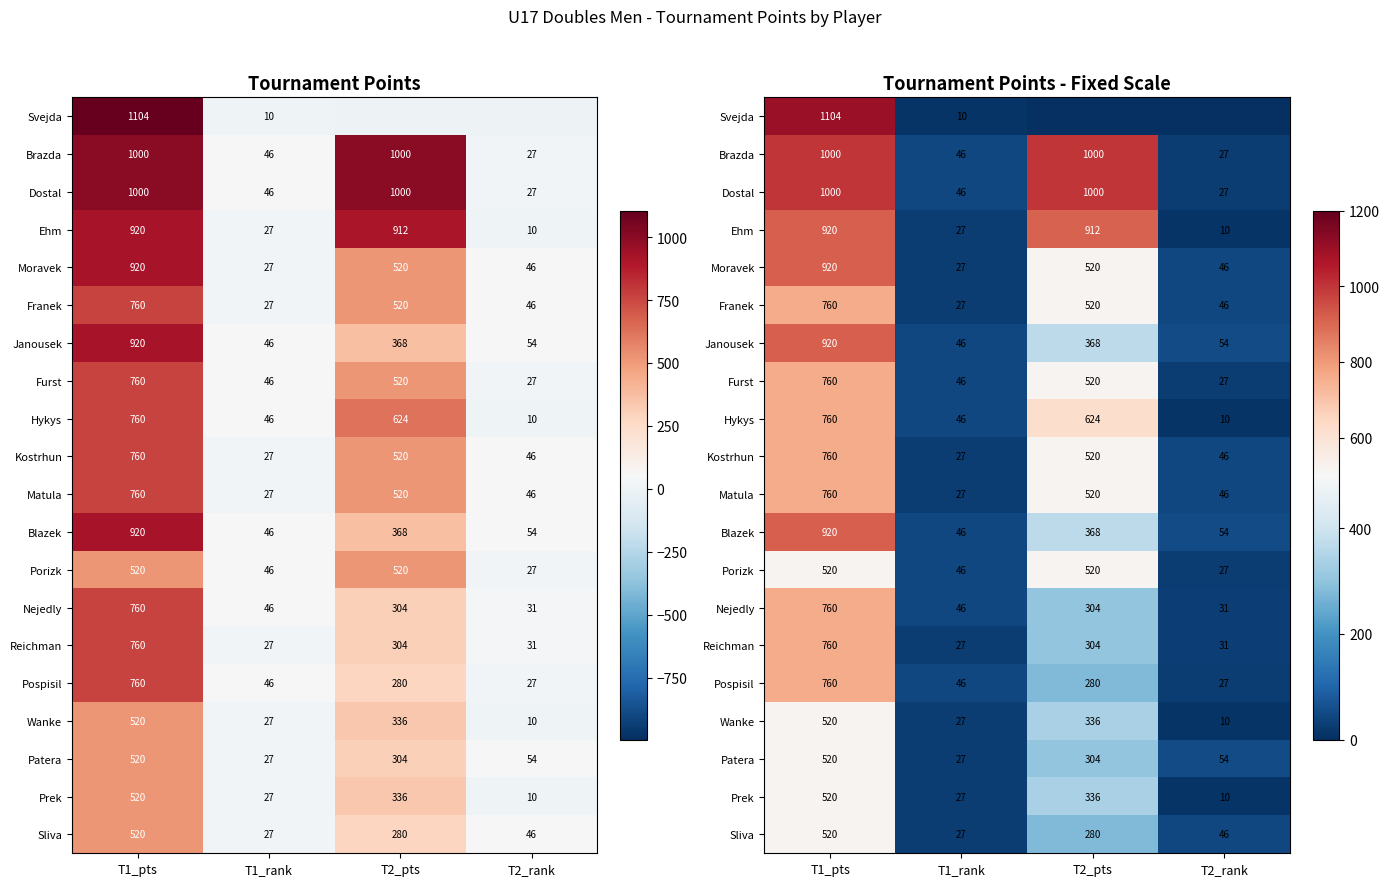

Rank the series at T2_rank from lowest to highest value.

Svejda, Ehm, Hykys, Wanke, Prek, Brazda, Dostal, Furst, Porizk, Pospisil, Nejedly, Reichman, Moravek, Franek, Kostrhun, Matula, Sliva, Janousek, Blazek, Patera